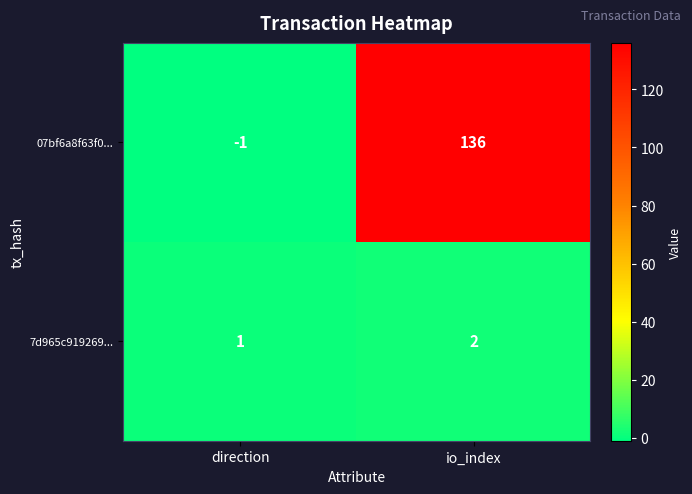

At which label does 07bf6a8f63f0... reach its minimum?

direction